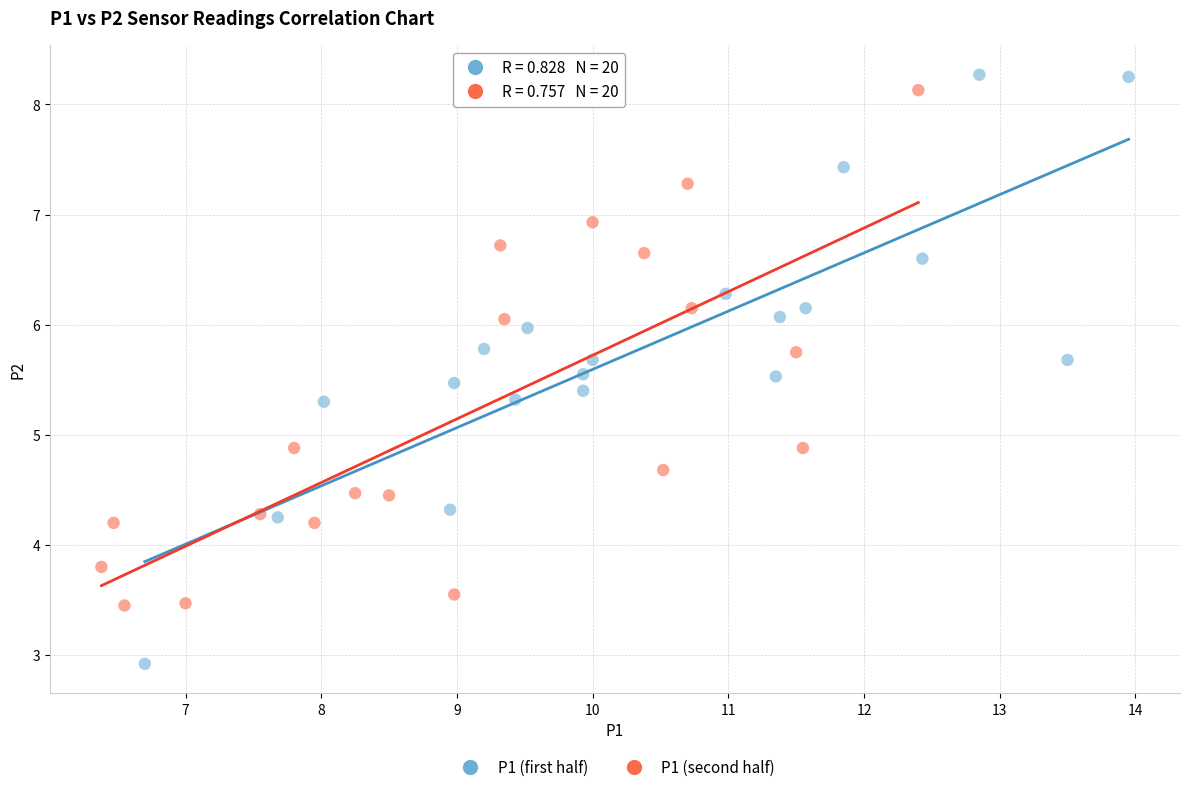

Which series contains the highest Y value?

P1 (first half)